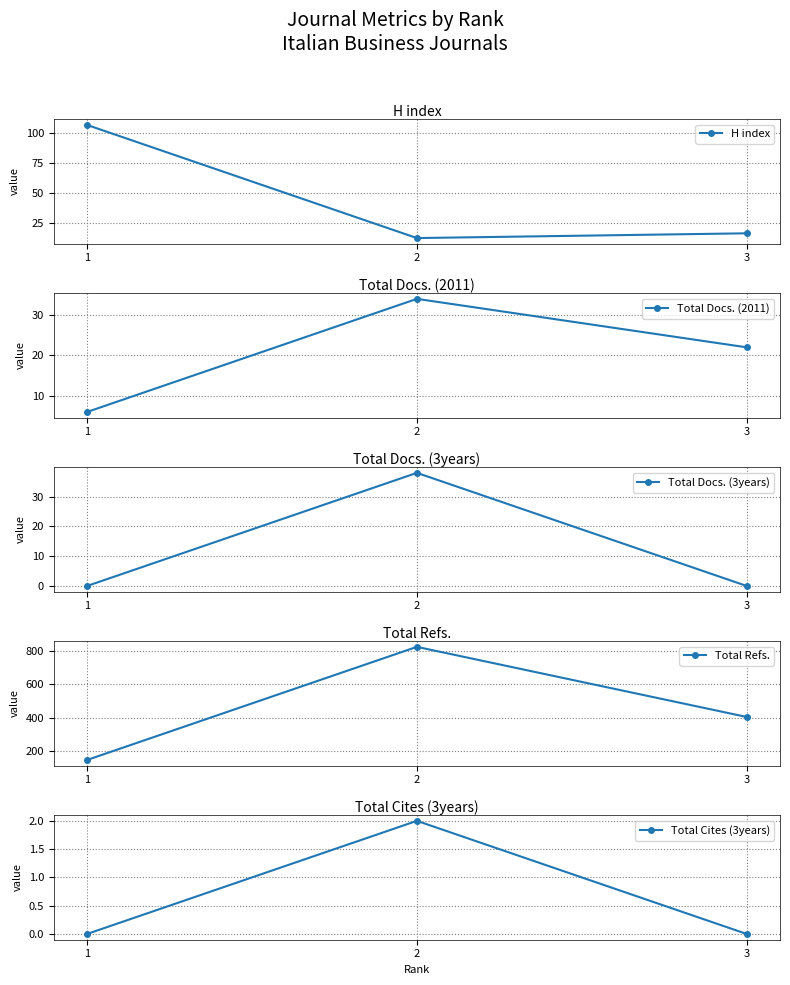

At 3, list the series in order from largest to smallest.

Total Refs., Total Docs. (2011), H index, Total Docs. (3years), Total Cites (3years)